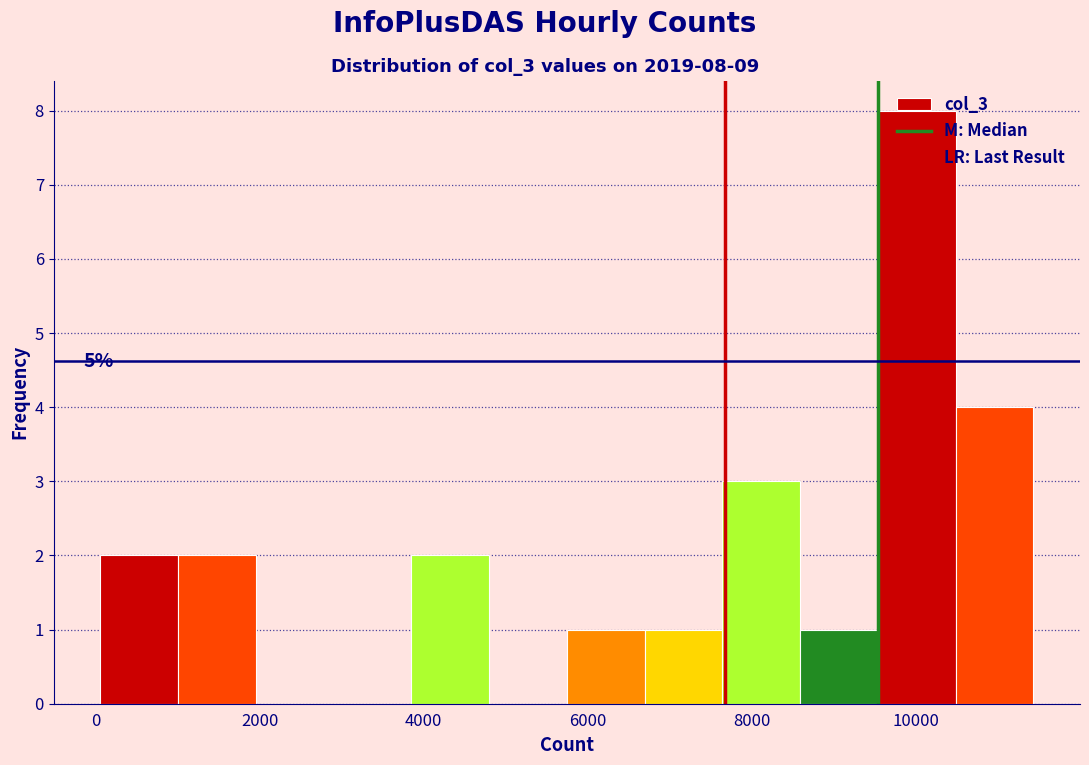

Over which range of the x-axis is the bar tallest?

9600 to 10400